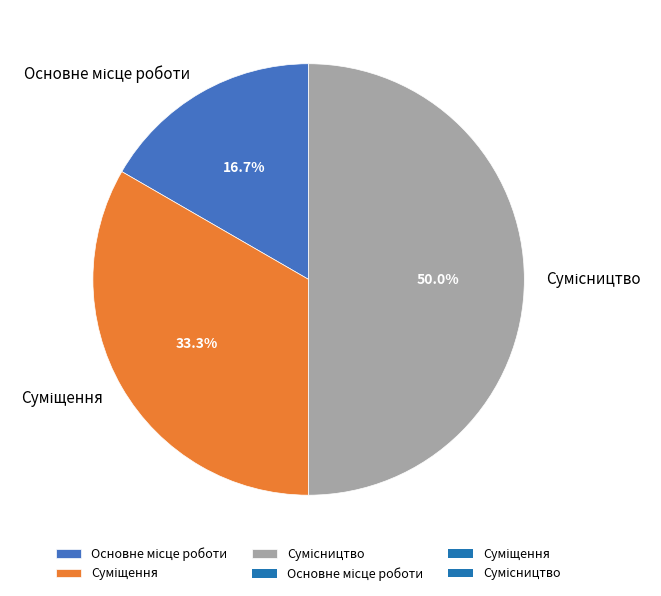

Does Сумісництво represent more than half of the total?

No